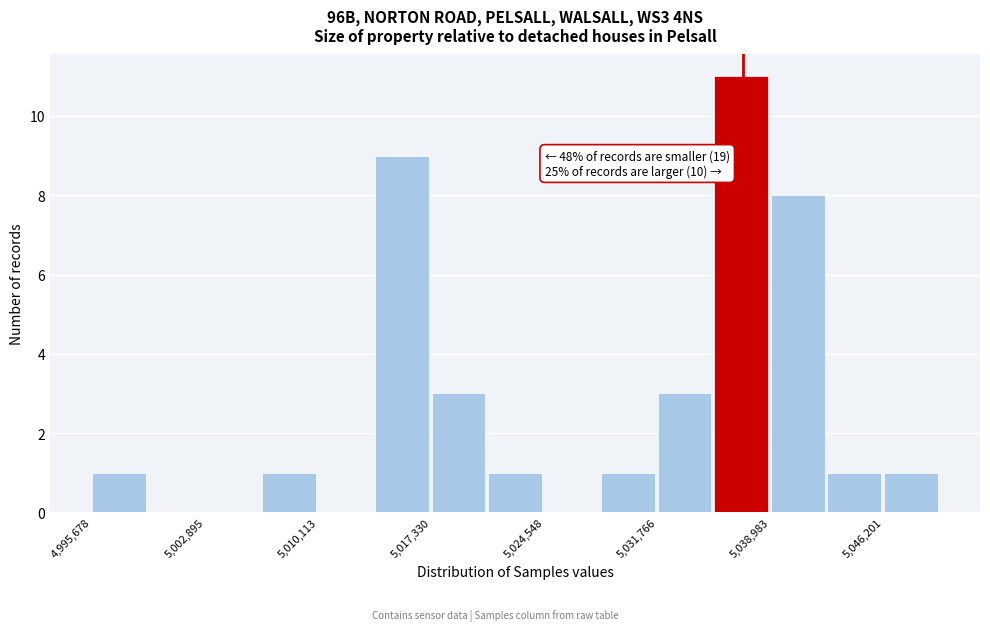

Read against the x-axis, roughly where is the centre of the tallest bar?

5037000